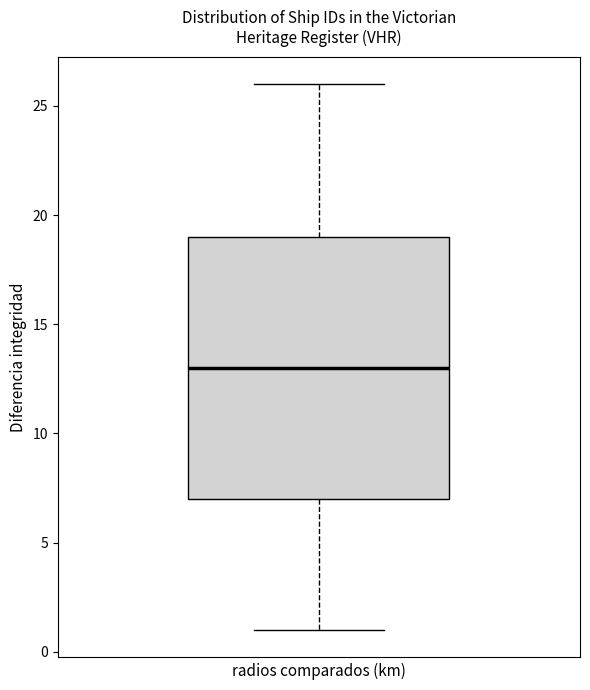

Read this box plot against the y-axis: the position of the median line, the range covered by the box, and the ends of both whiskers. The values are not printed on the chart, so give them approximately, as read against the axis.

median 13, box 7 to 19, whiskers 1 to 26